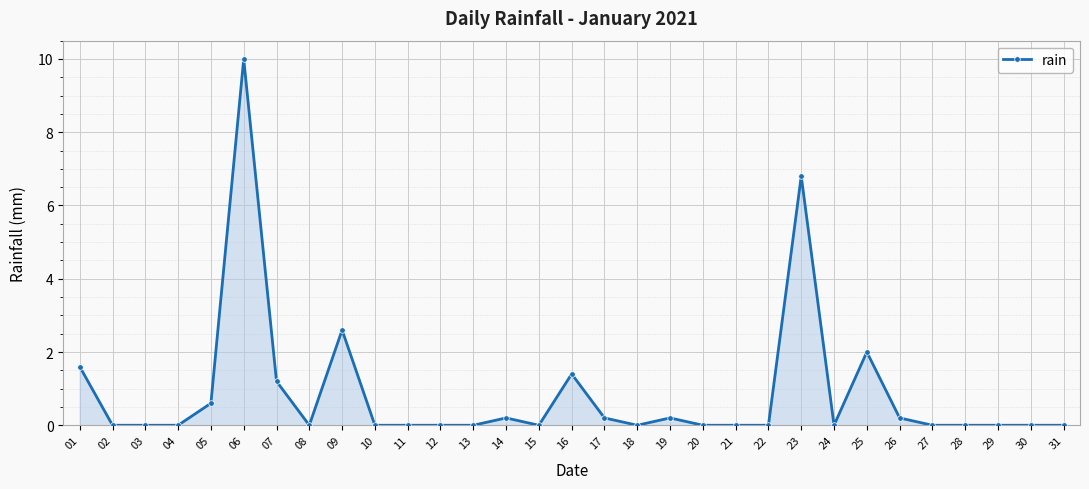

At which label is the value closest to 5?

23